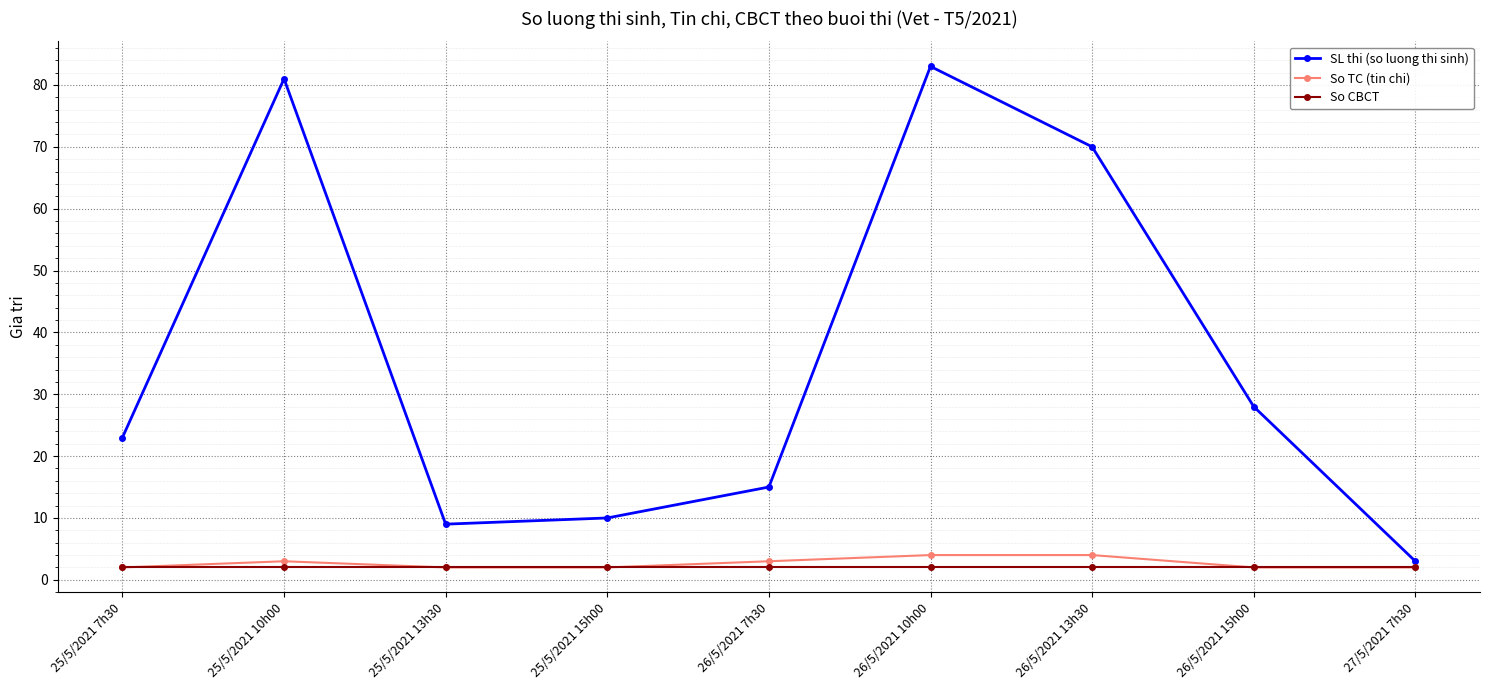

What is the average value of the SL thi (so luong thi sinh) series?

36